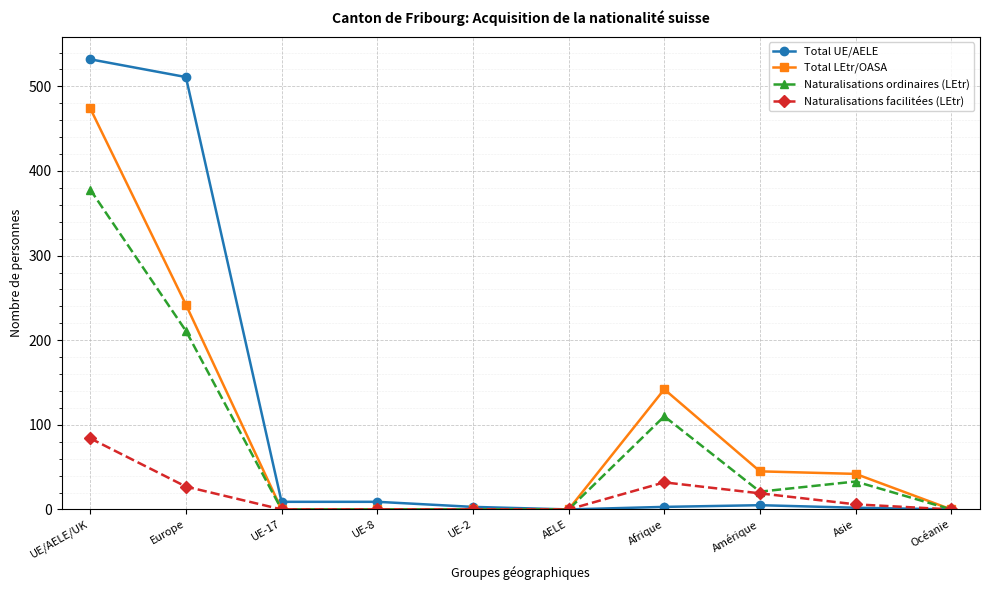

Which series has the largest total across all categories?

Total UE/AELE